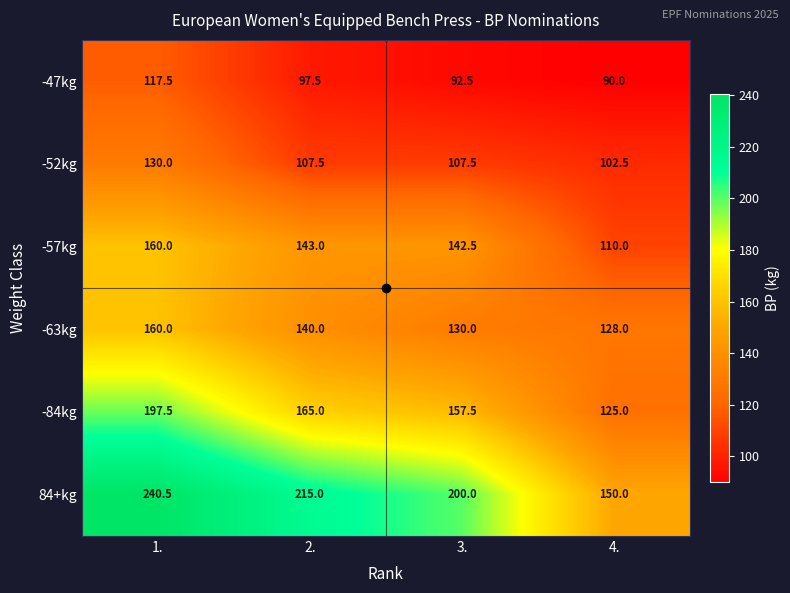

Which series changed the most between 1. and 4.?

84+kg